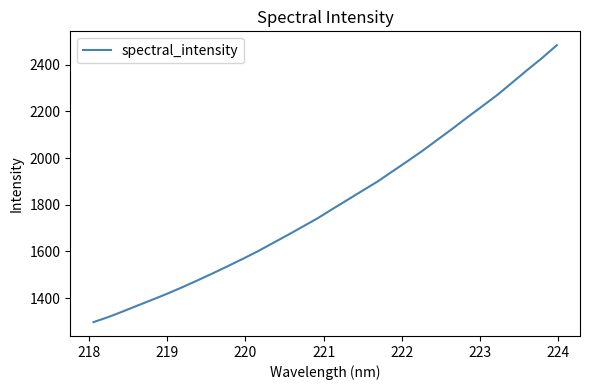

What is the greatest value displayed?

2483.6